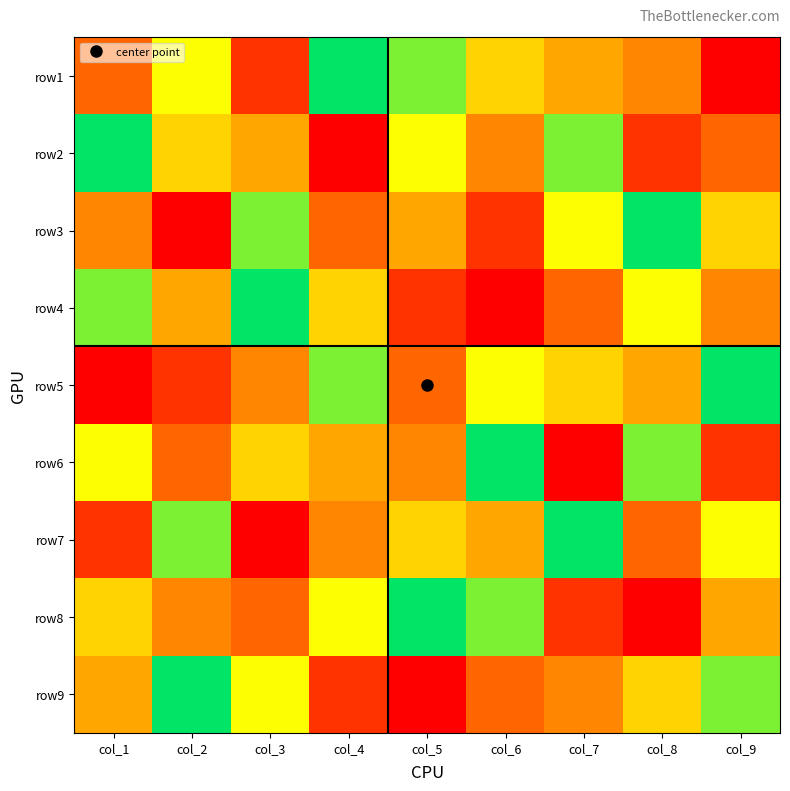

How many categories are shown in the chart?

9